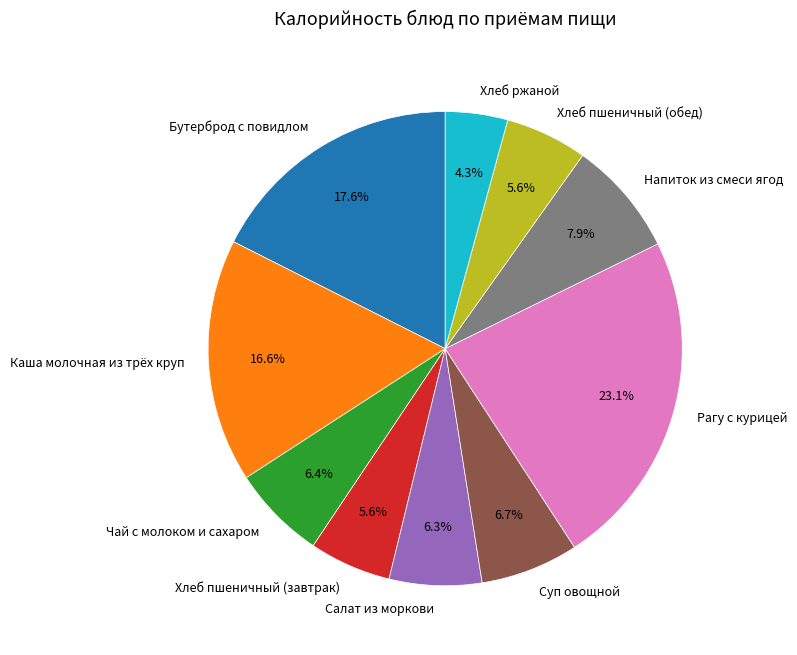

Does Суп овощной represent more than half of the total?

No